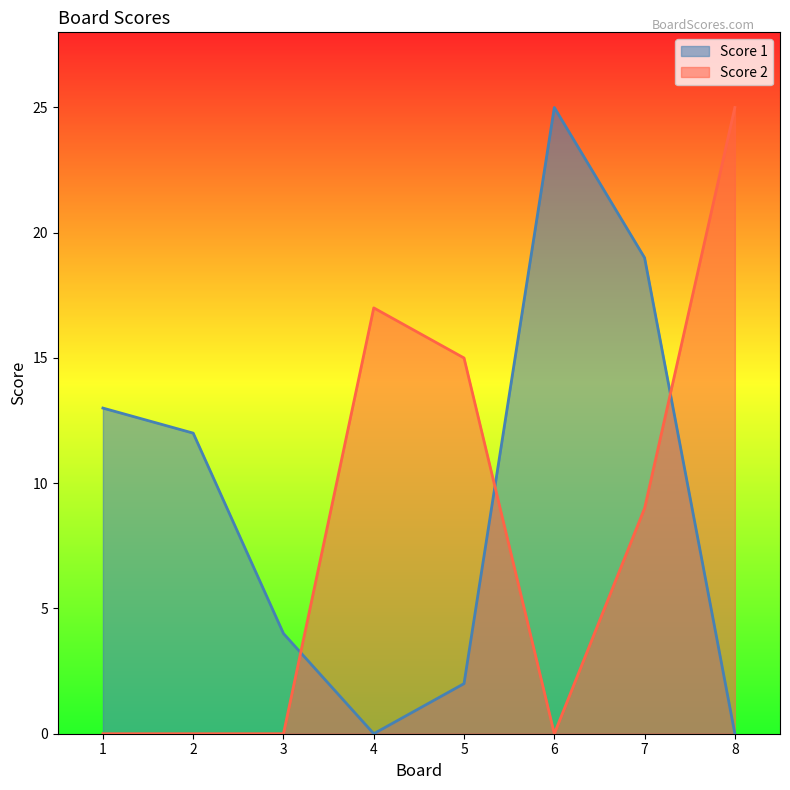

How many series are shown in this chart?

2